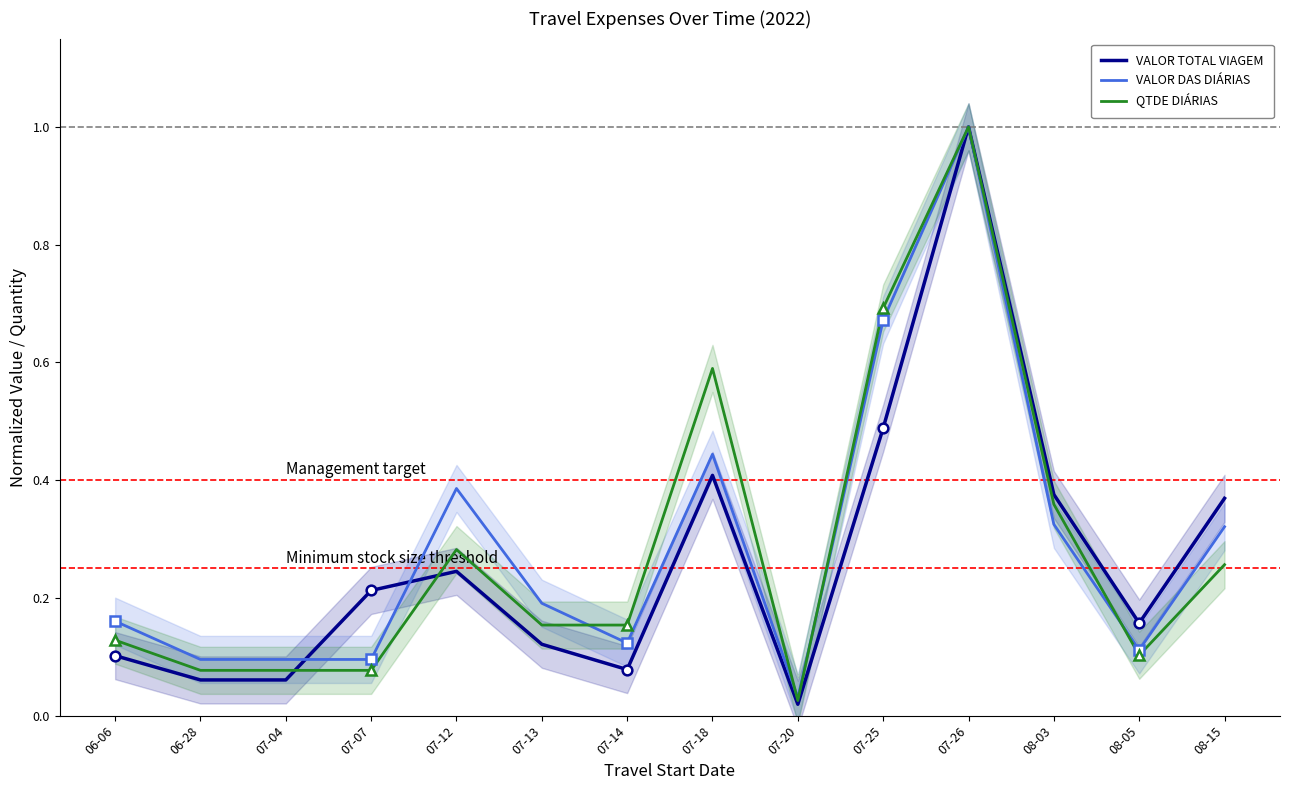

Reading right to left, transcribe all the data shown in this chart.

VALOR TOTAL VIAGEM: 0.4	0.2	0.4	1.0	0.5	0.0	0.4	0.1	0.1	0.2	0.2	0.1	0.1	0.1
VALOR DAS DIÁRIAS: 0.3	0.1	0.3	1.0	0.7	0.0	0.4	0.1	0.2	0.4	0.1	0.1	0.1	0.2
QTDE DIÁRIAS: 0.3	0.1	0.4	1.0	0.7	0.0	0.6	0.2	0.2	0.3	0.1	0.1	0.1	0.1